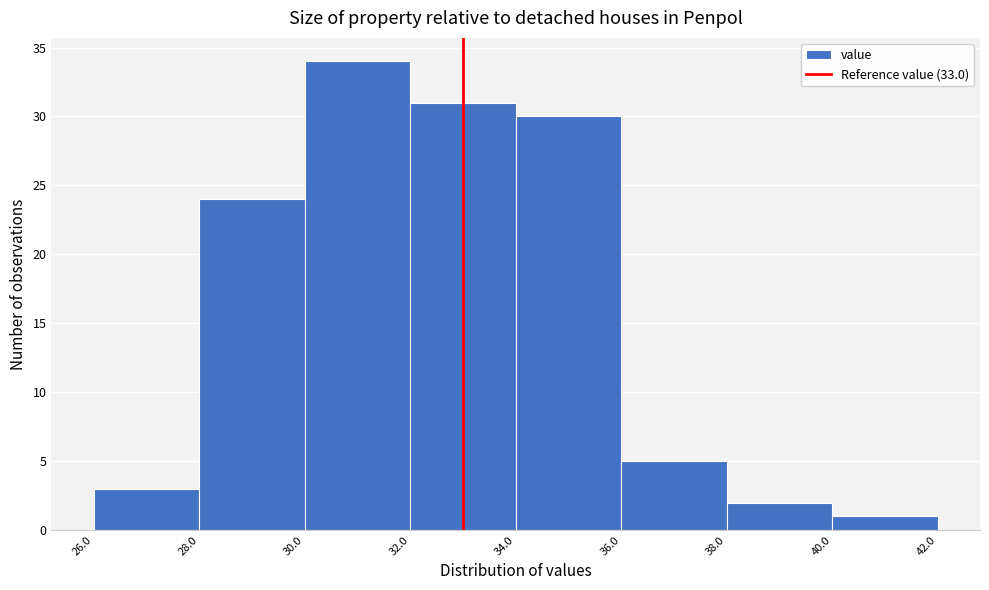

Which range on the x-axis has the tallest bar?

30.0 to 32.0